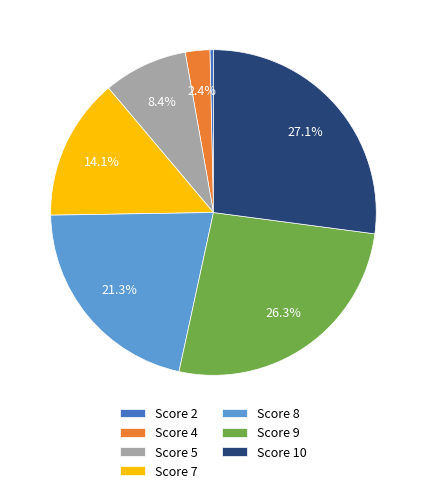

Approximately how many times larger is the value at Score 7 compared to Score 8?

0.7